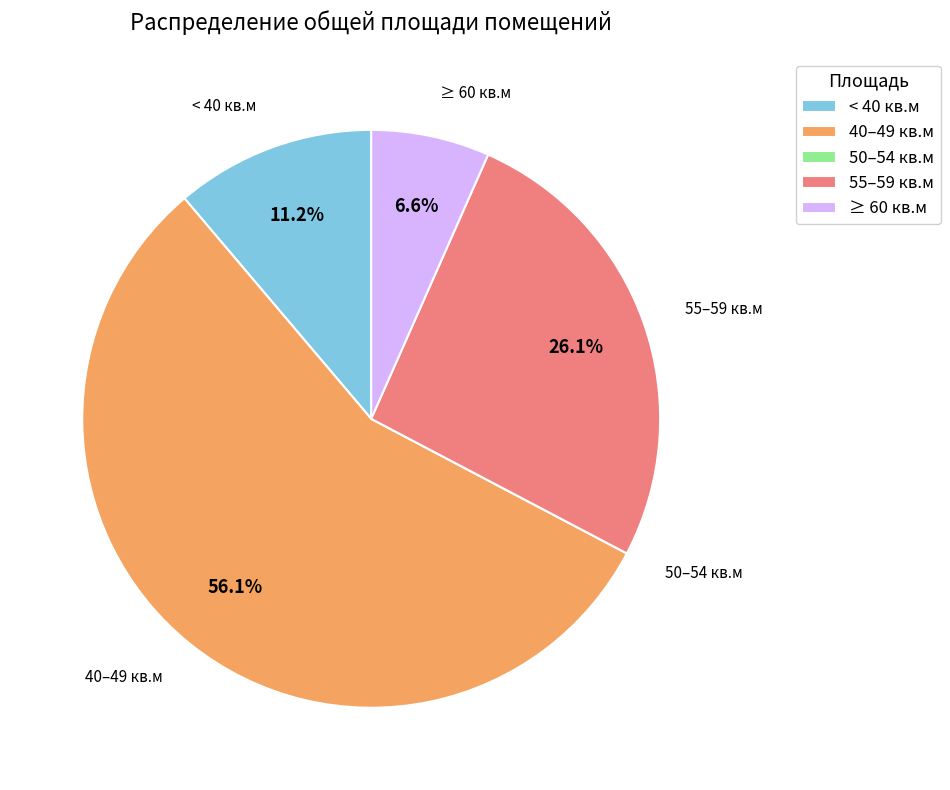

Combined, do ≥ 60 кв.м and 55–59 кв.м account for over 50%?

No